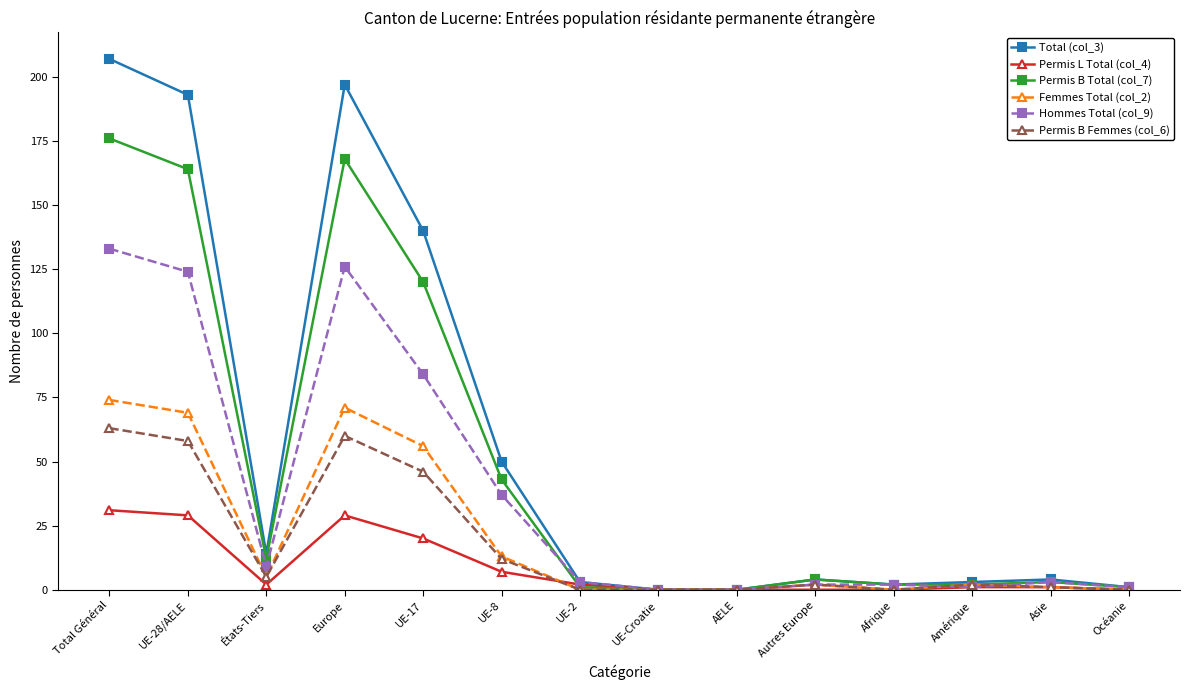

List the series in order of their peak value, highest first.

Total (col_3), Permis B Total (col_7), Hommes Total (col_9), Femmes Total (col_2), Permis B Femmes (col_6), Permis L Total (col_4)